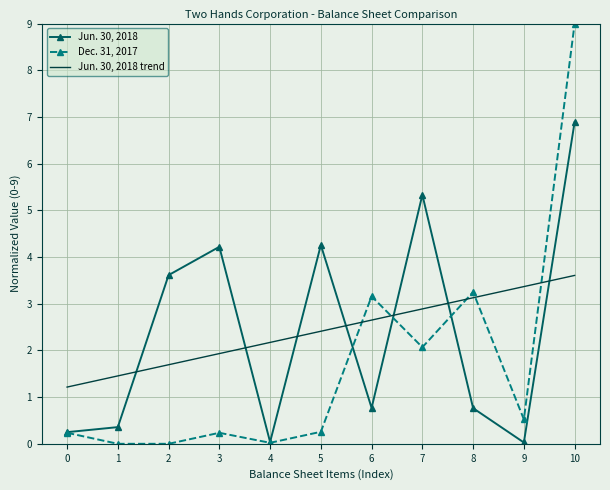

The value of Jun. 30, 2018 at 8 is 0.8. True or false?

True